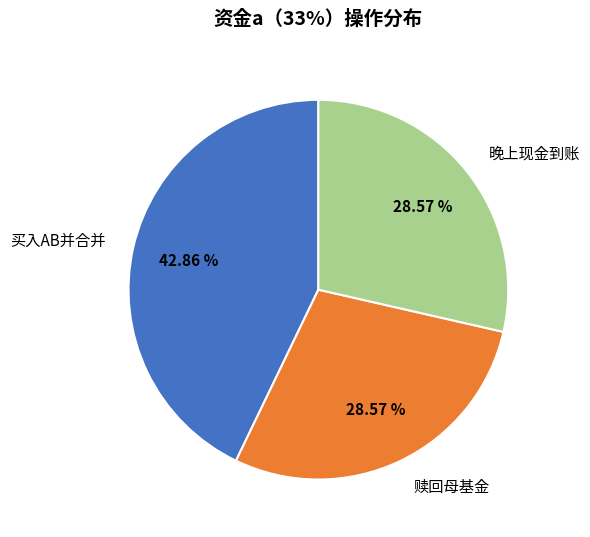

True or false: 买入AB并合并 accounts for 36% of the total.

False